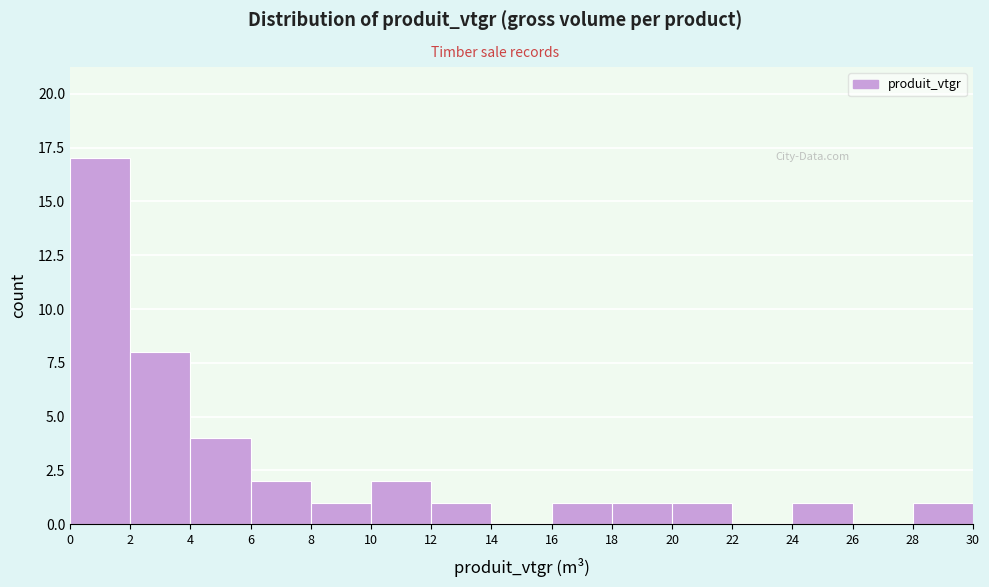

Reading left to right, transcribe this chart: for each bar, give the range it covers on the x-axis and its height. The values are not printed on the chart, so give them approximately, as read against the axis.

0 to 2: 17
2 to 4: 8
4 to 6: 4
6 to 8: 2
8 to 10: 1
10 to 12: 2
12 to 14: 1
14 to 16: 0
16 to 18: 1
18 to 20: 1
20 to 22: 1
22 to 24: 0
24 to 26: 1
26 to 28: 0
28 to 30: 1